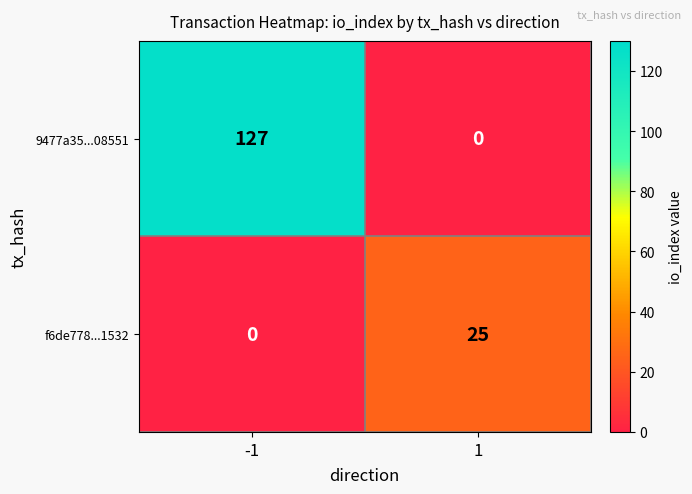

Count the number of categories in the chart.

2